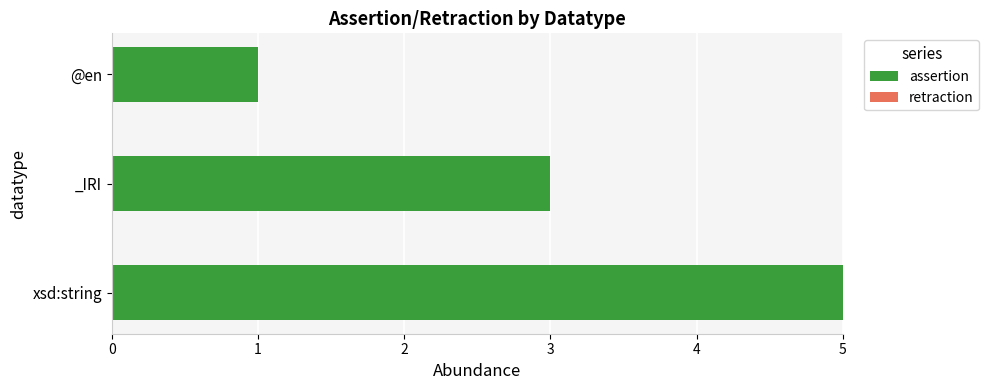

What is the ratio of the value at _IRI to the value at @en?

3.0